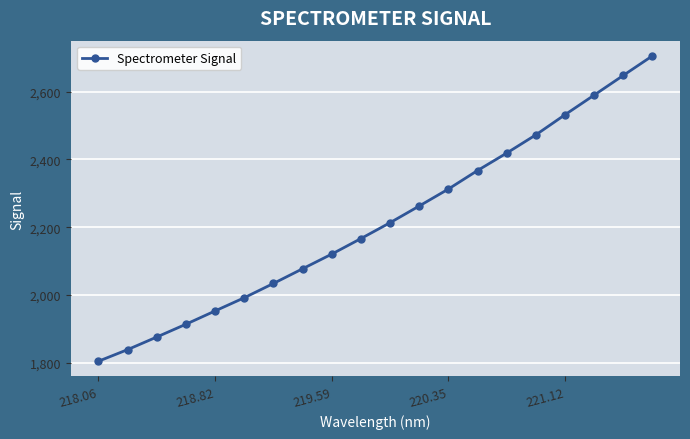

How many series are shown in this chart?

1